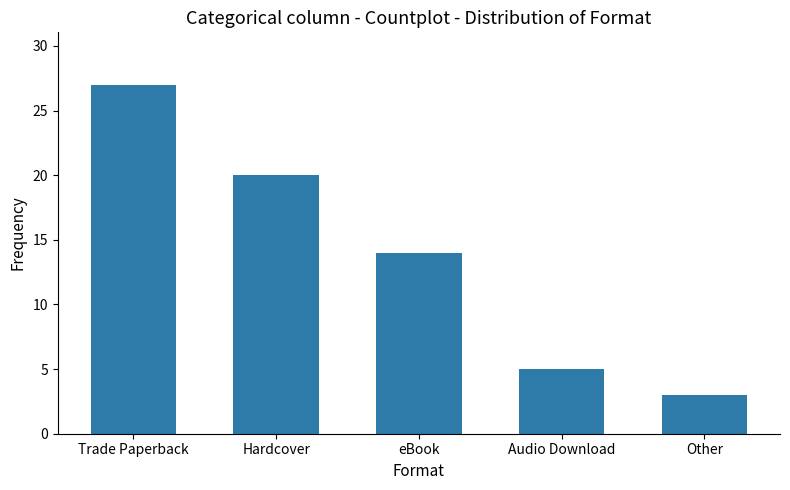

Count the number of categories in the chart.

5